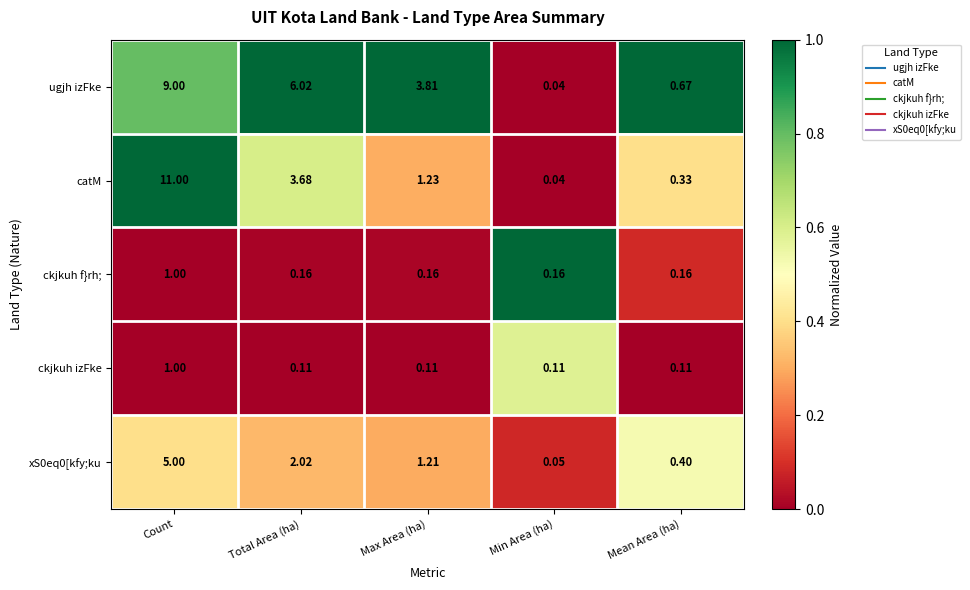

How many values in the xS0eq0[kfy;ku series exceed 1?

3